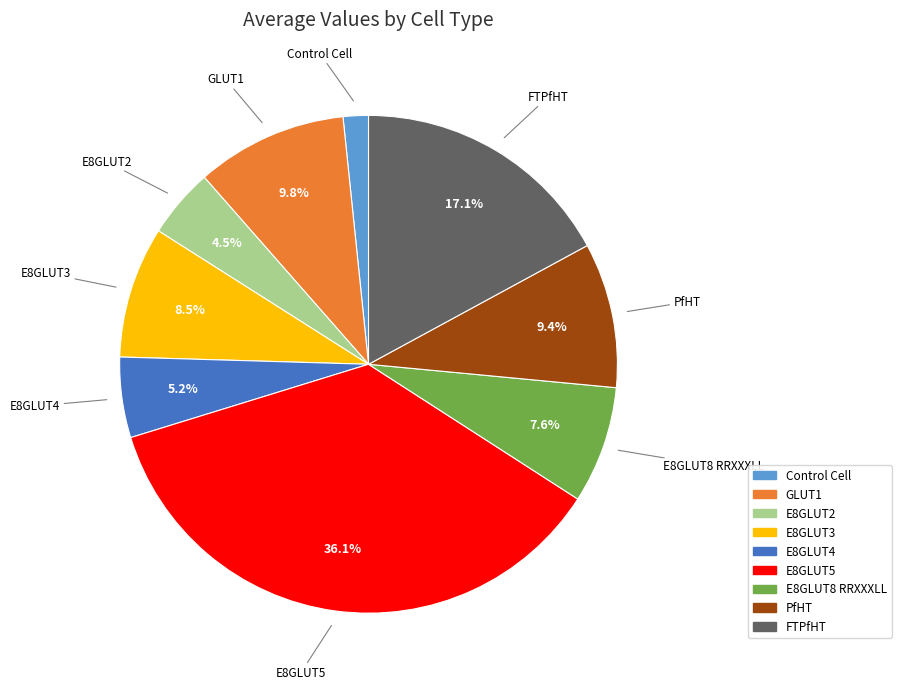

What percentage is the FTPfHT slice, to the nearest percent?

17%